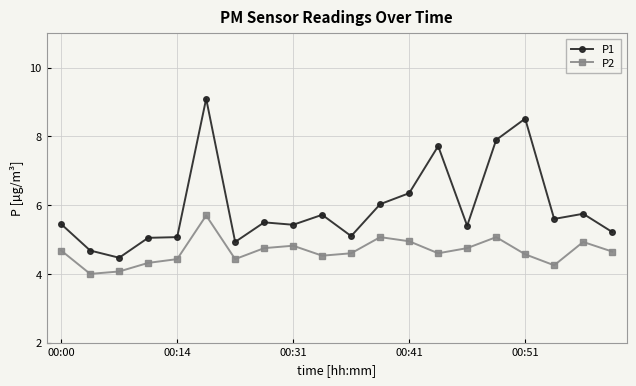

What is the average value of the P1 series?

5.9